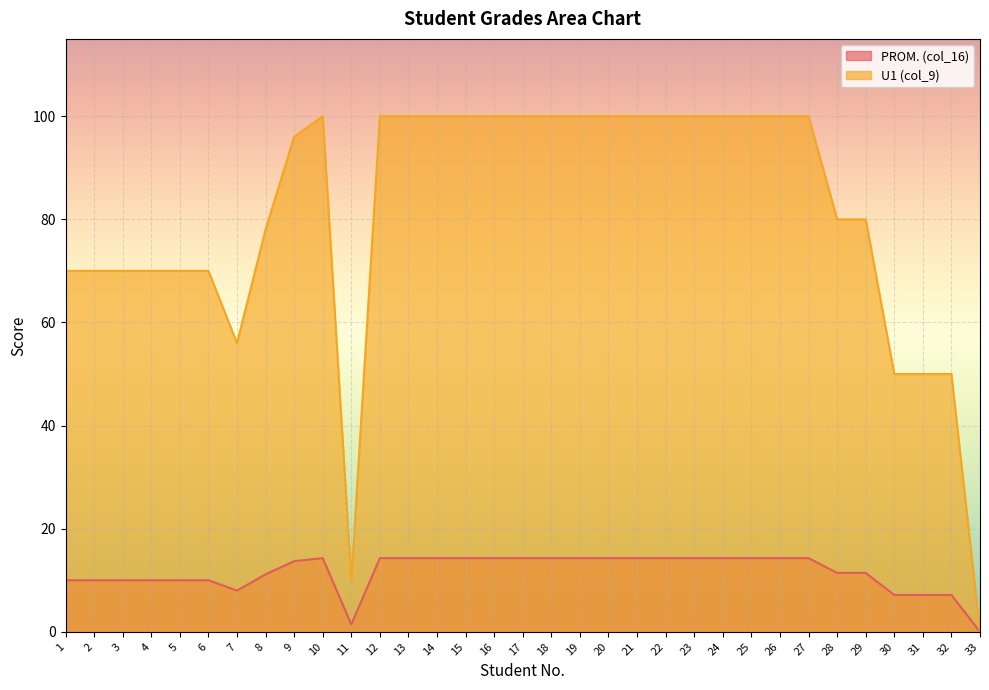

How many positive values does the PROM. (col_16) series have?

32